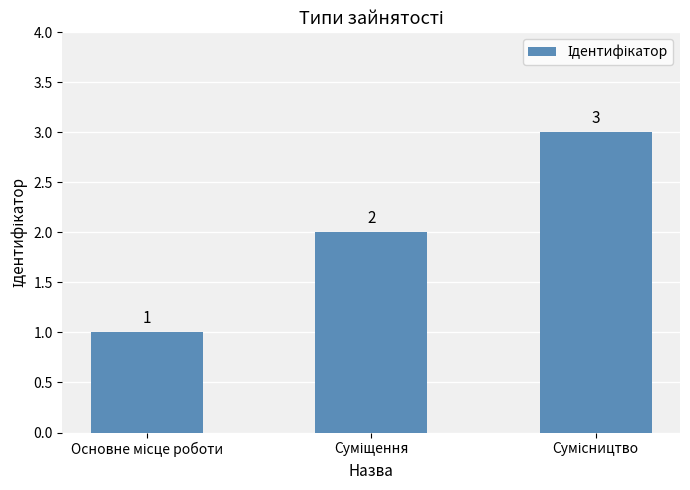

Count the values in the range 1 to 3.

3